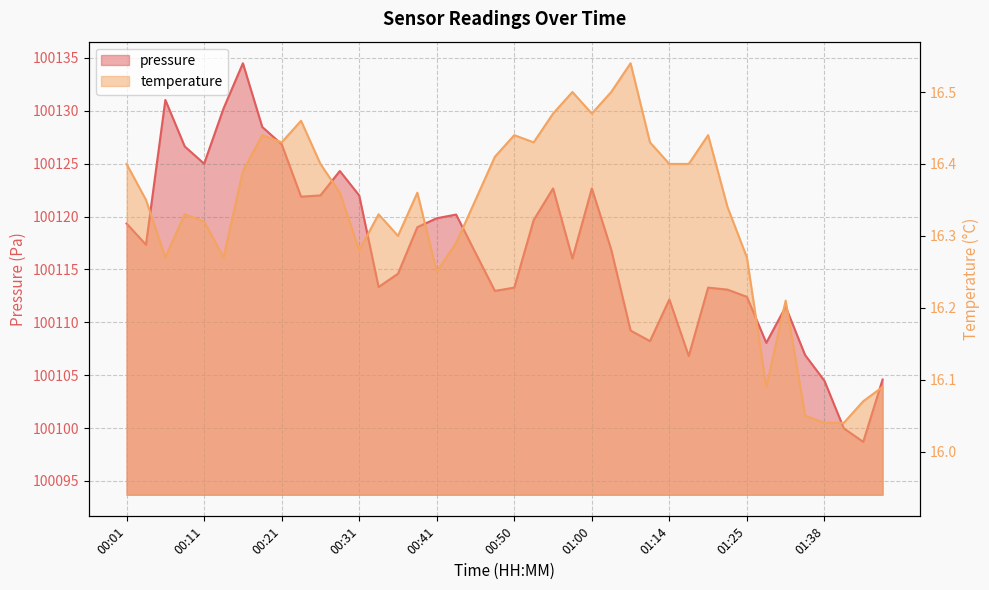

What is the spread (max minus min) of values at 01:40?

100083.9